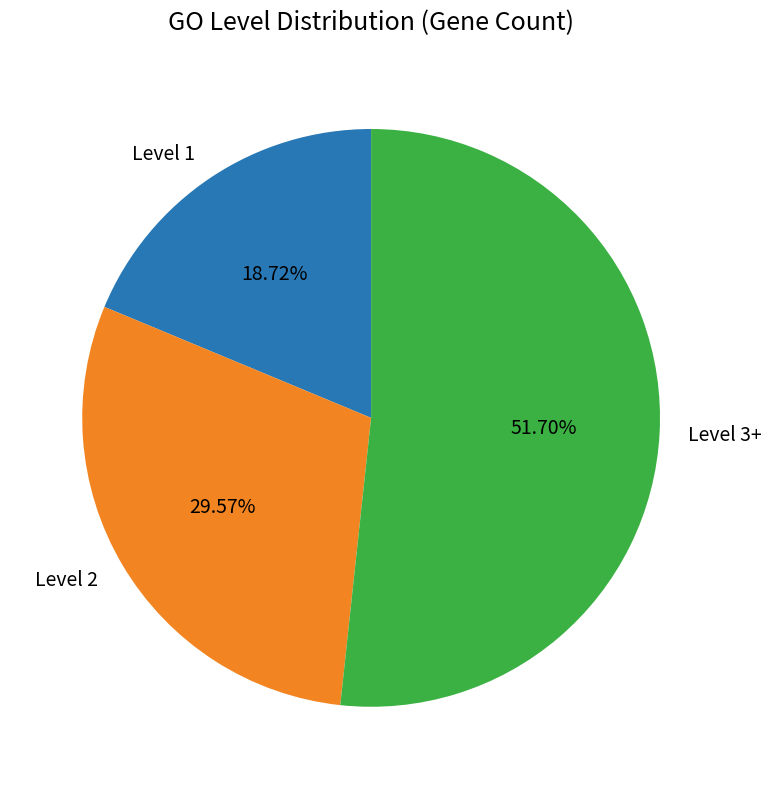

Which category accounts for the majority?

Level 3+